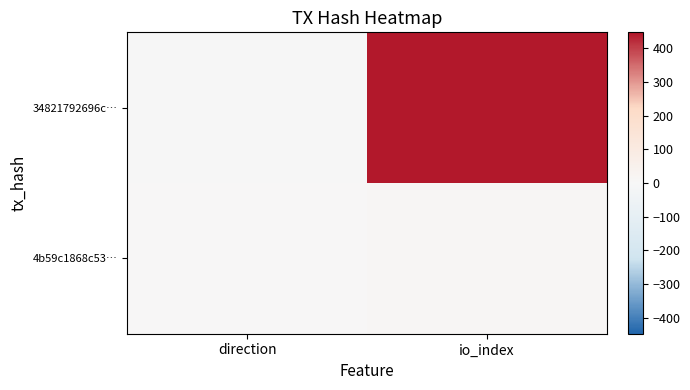

Reading left to right, transcribe all the data shown in this chart.

34821792696c…: direction=-1	io_index=448
4b59c1868c53…: direction=1	io_index=13